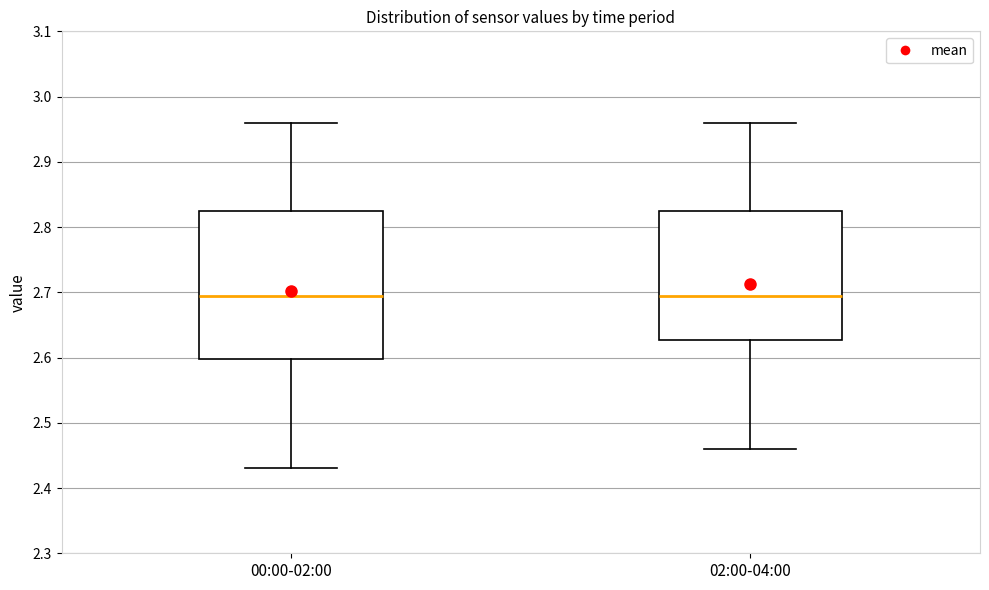

Which box is the tallest, from its lower edge to its upper edge?

00:00-02:00